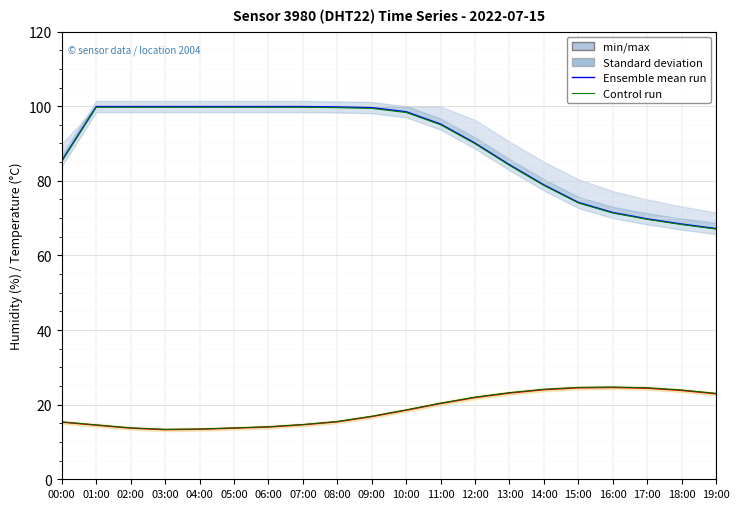

What is the sum of all Control run (temperature) values?

374.6